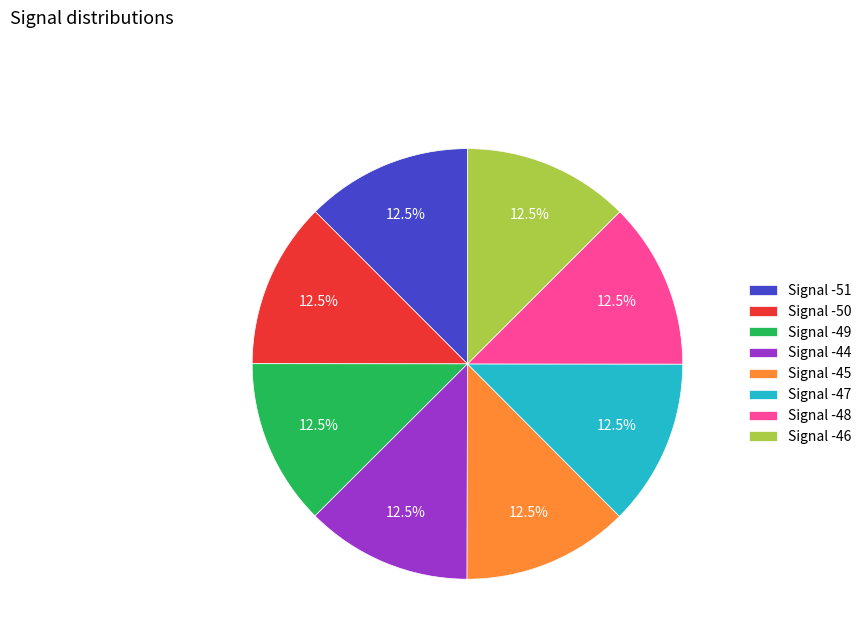

What is the ratio of the value at Signal -48 to the value at Signal -50?

1.0